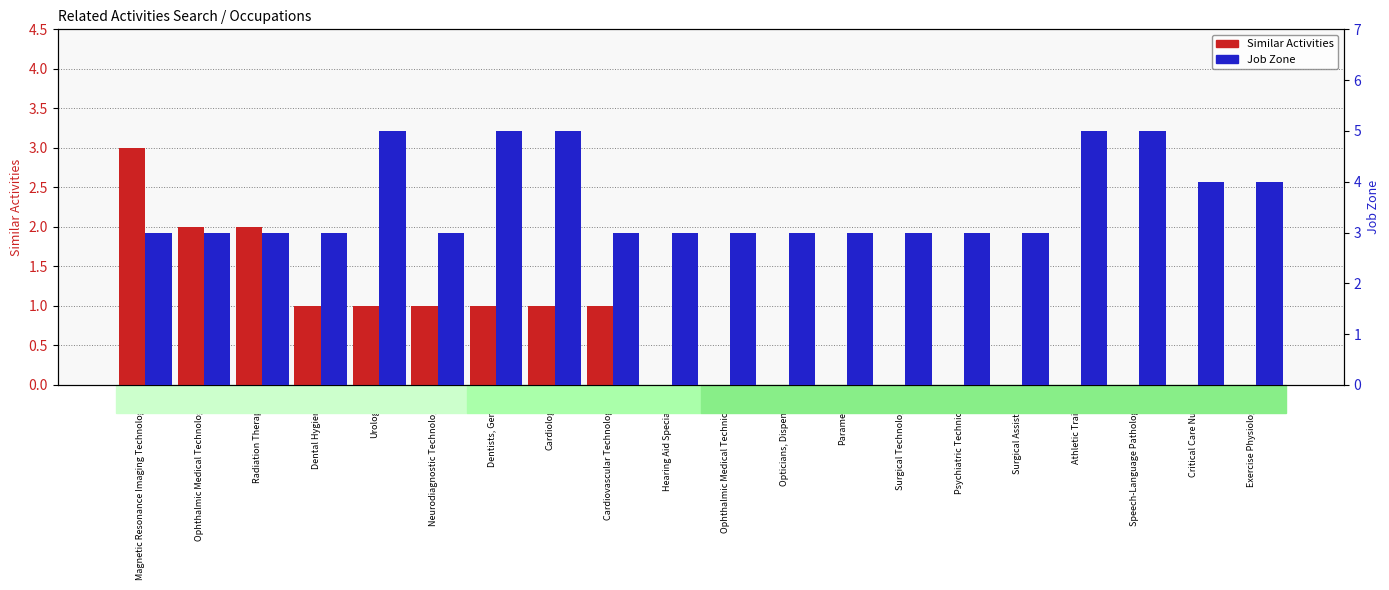

Is the value of Similar Activities at Surgical Technologists greater than the value of Job Zone at Exercise Physiologists?

No